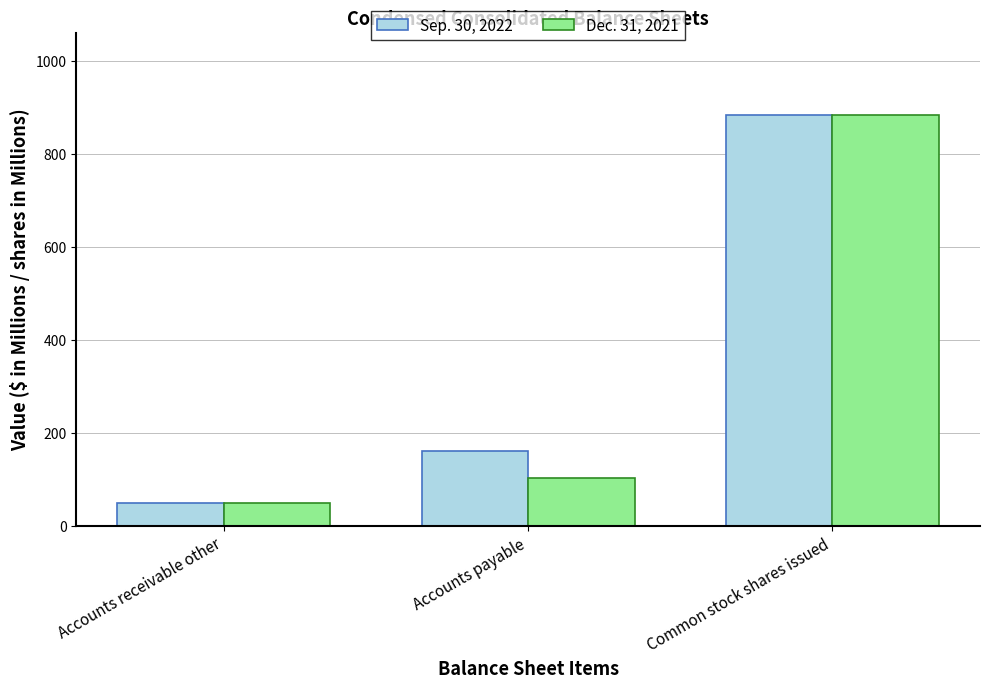

What is the total value across all series at Accounts receivable other?

97.2